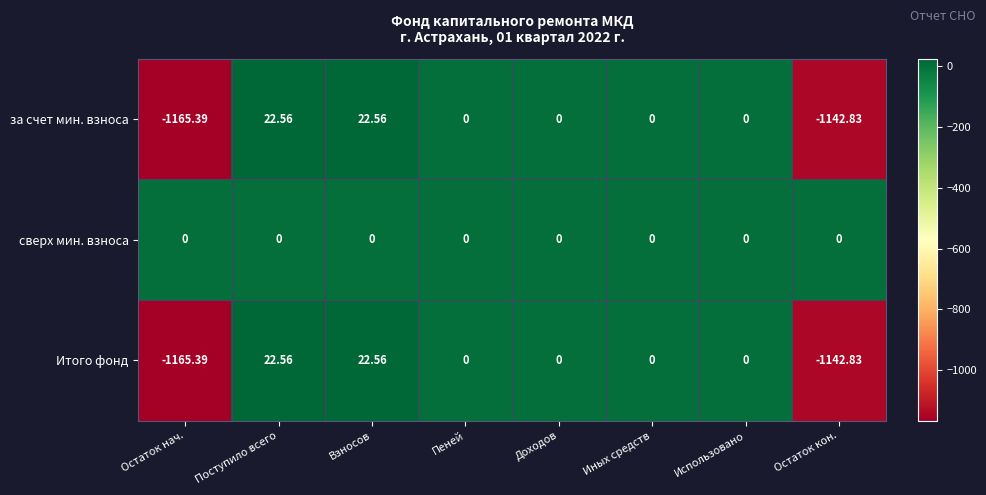

Which series has the largest total across all categories?

сверх мин. взноса